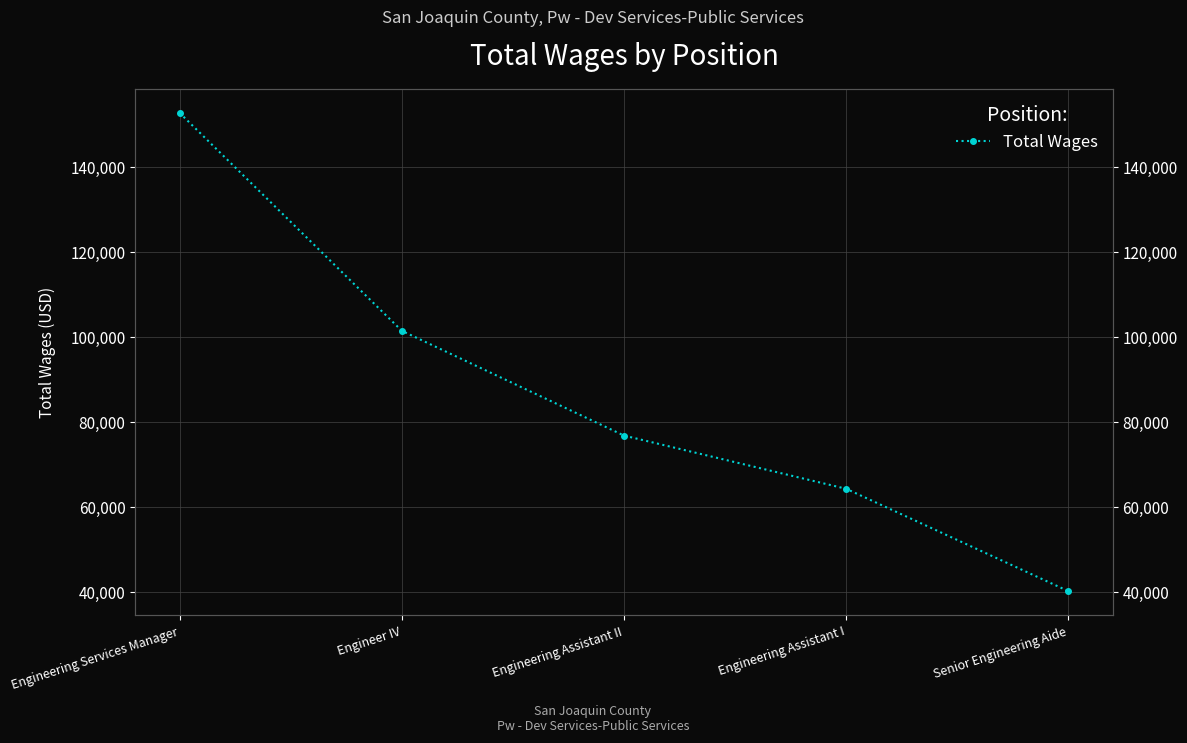

Rank the categories by value from highest to lowest.

Engineering Services Manager, Engineer IV, Engineering Assistant II, Engineering Assistant I, Senior Engineering Aide